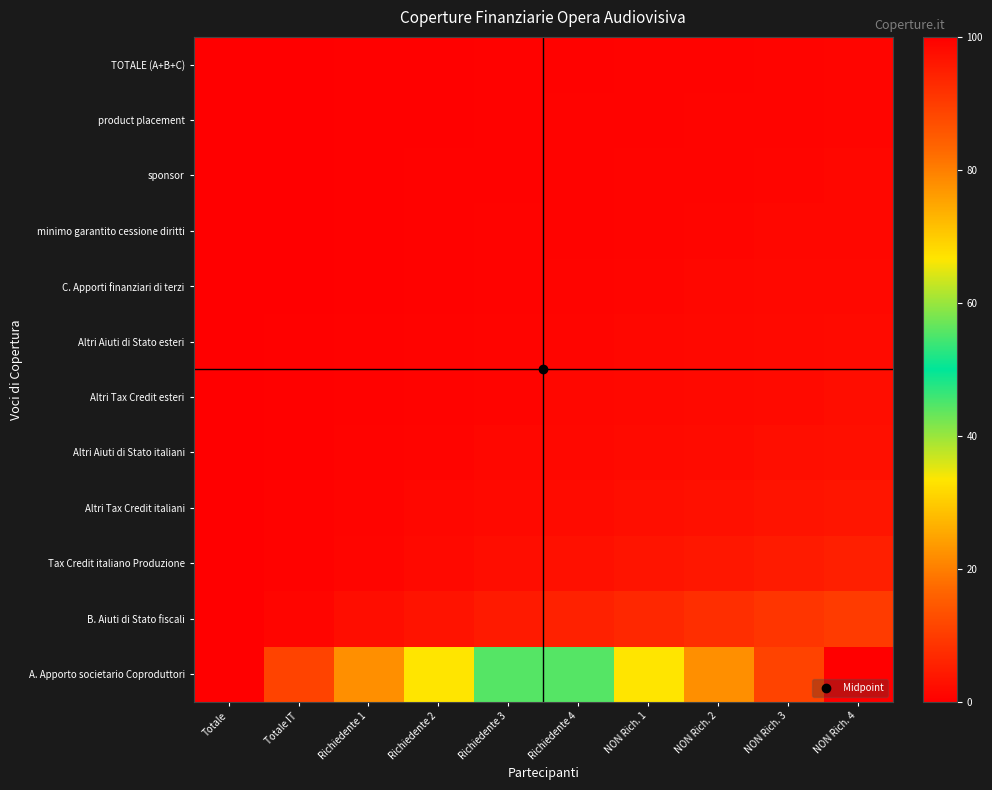

Rank the series by their maximum value, from lowest to highest.

TOTALE (A+B+C), product placement, sponsor, minimo garantito cessione diritti, C. Apporti finanziari di terzi, Altri Aiuti di Stato esteri, Altri Tax Credit esteri, Altri Aiuti di Stato italiani, Altri Tax Credit italiani, Tax Credit italiano Produzione, B. Aiuti di Stato fiscali, A. Apporto societario Coproduttori